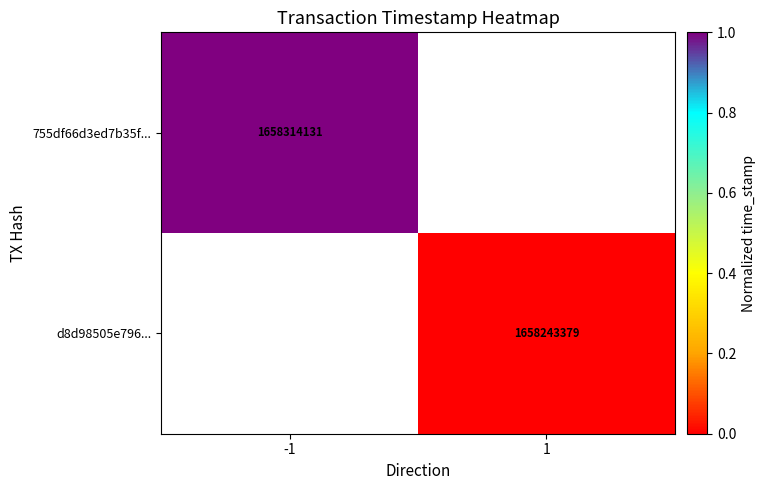

At how many categories does at least one series exceed 0?

1